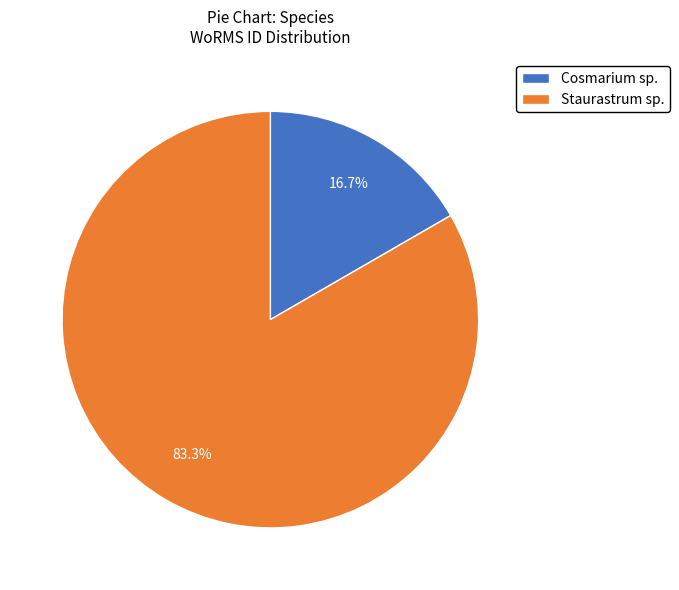

Is the sum of Staurastrum sp. and Cosmarium sp. greater than half?

Yes